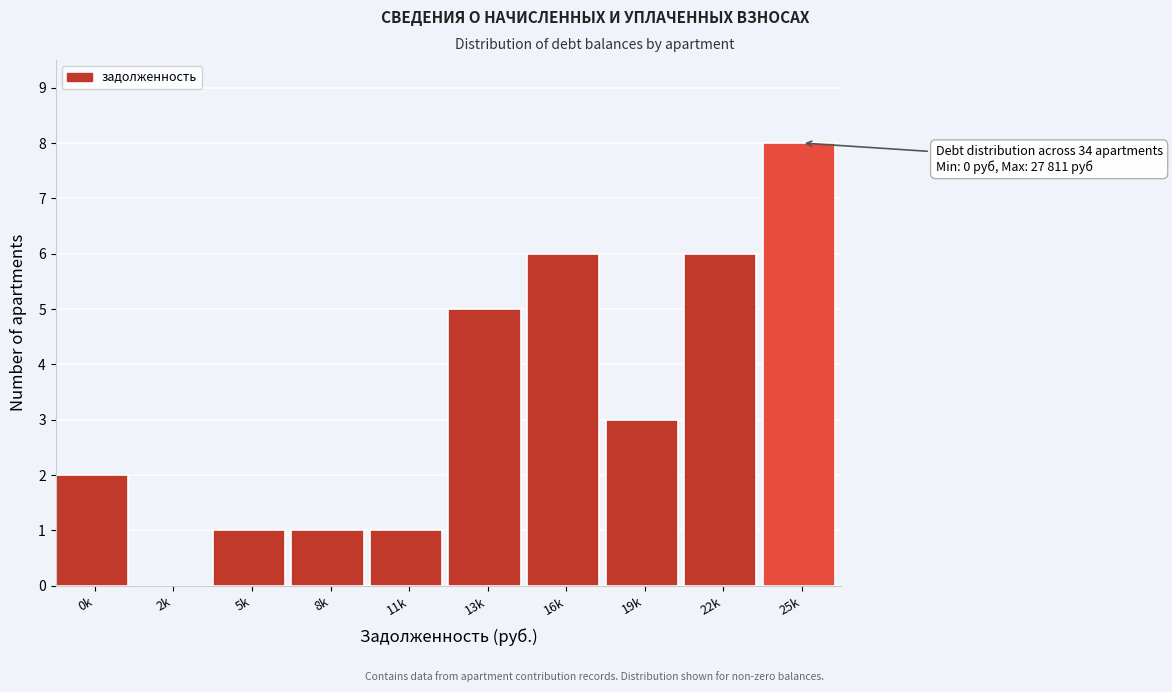

Reading right to left, list all the values displayed in this chart.

25k=8	22k=6	19k=3	16k=6	13k=5	11k=1	8k=1	5k=1	2k=0	0k=2